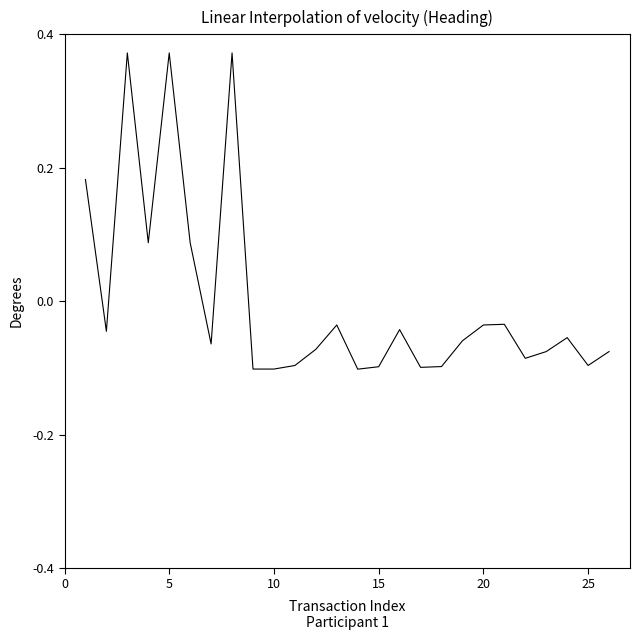

What is the difference between the maximum and minimum values?

0.5